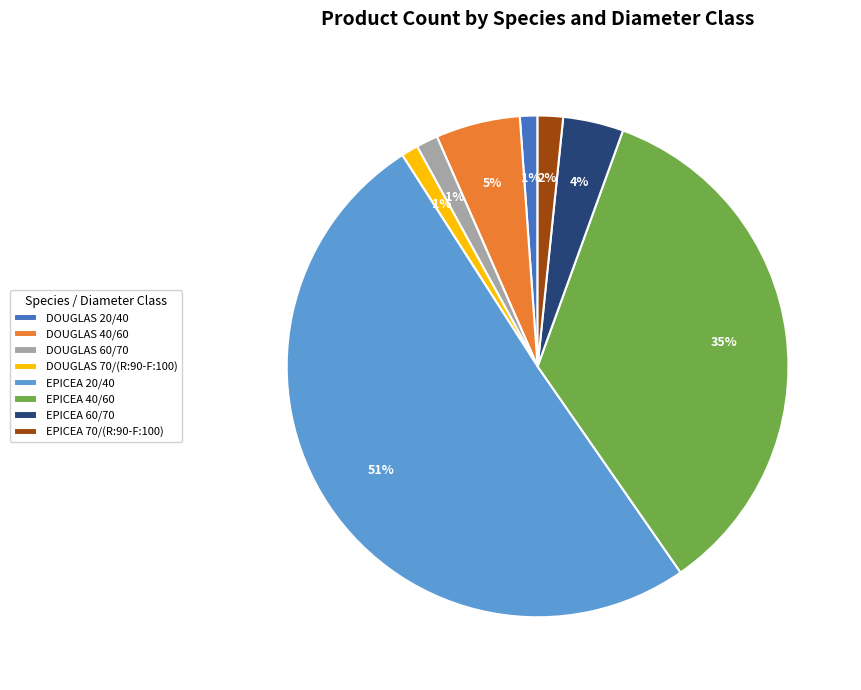

What is the majority slice?

EPICEA 20/40